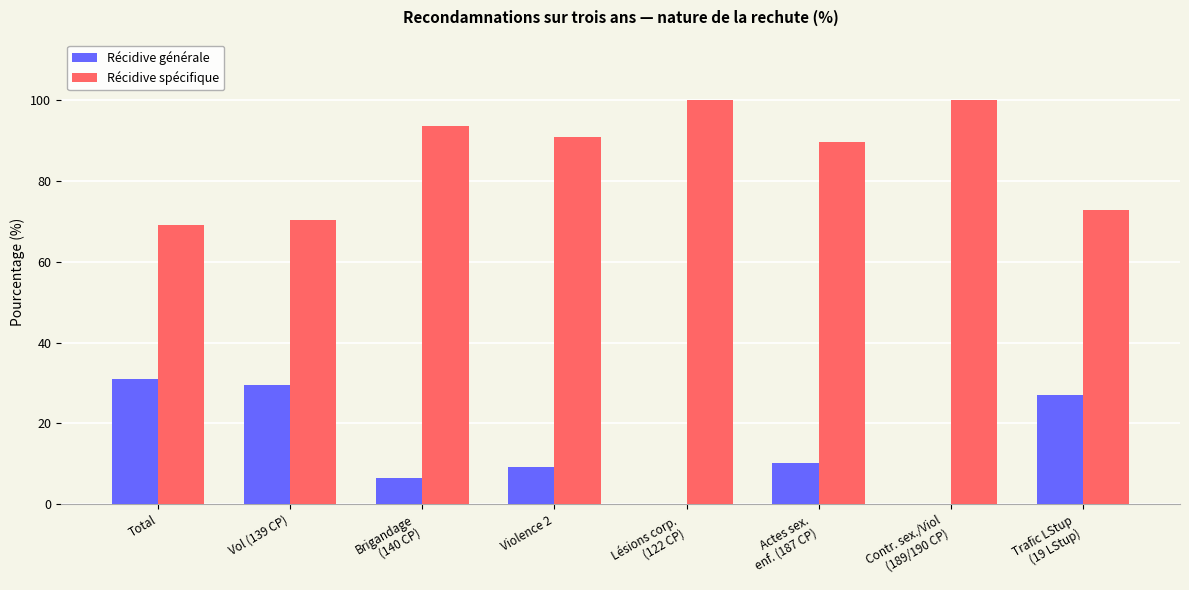

Which series has the largest total across all categories?

Récidive spécifique